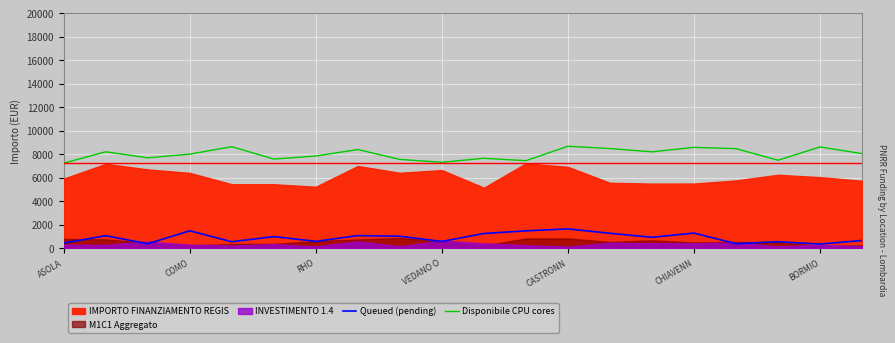

True or false: Queued (pending) and Disponibile CPU cores intersect in this chart.

False